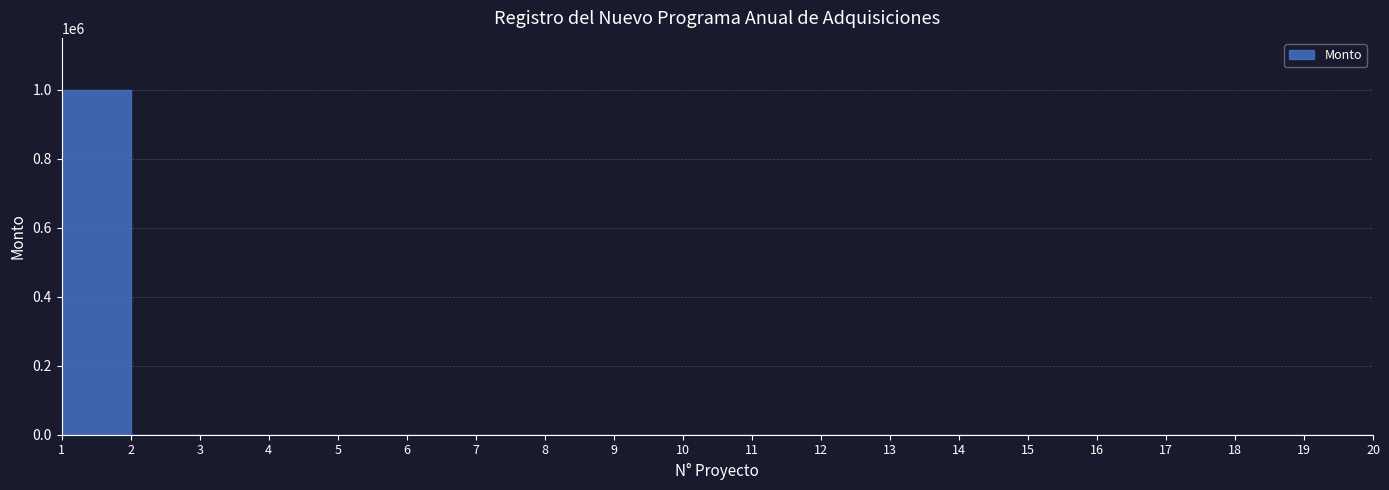

Does the chart have visible grid lines?

Yes